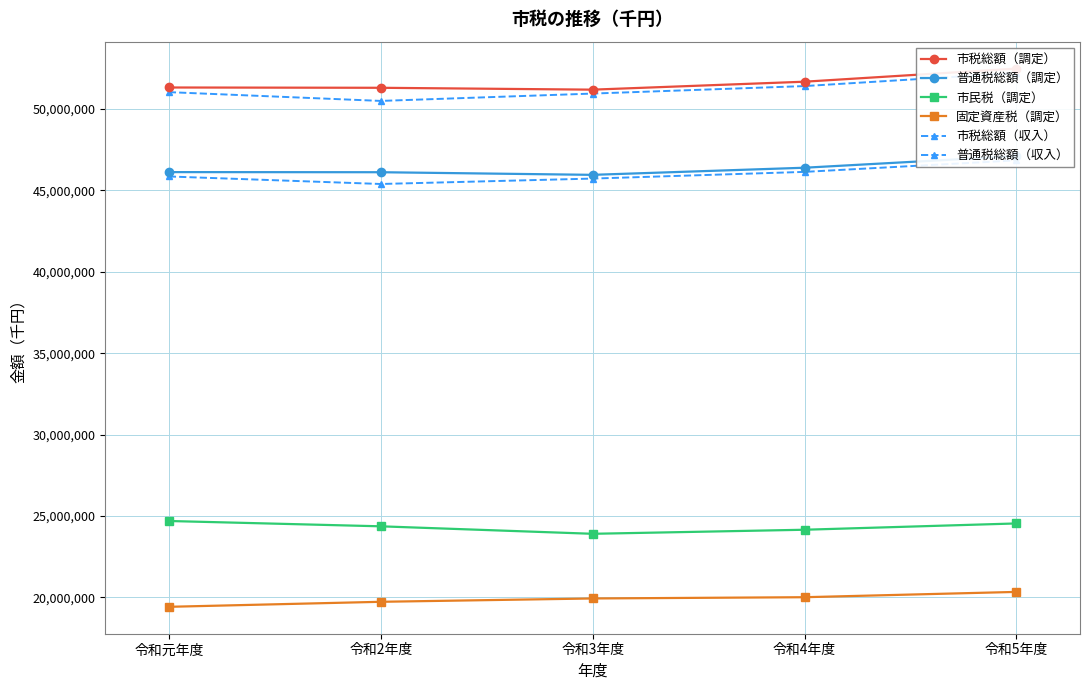

At which label does 市民税（調定） first exceed 24360594?

令和元年度